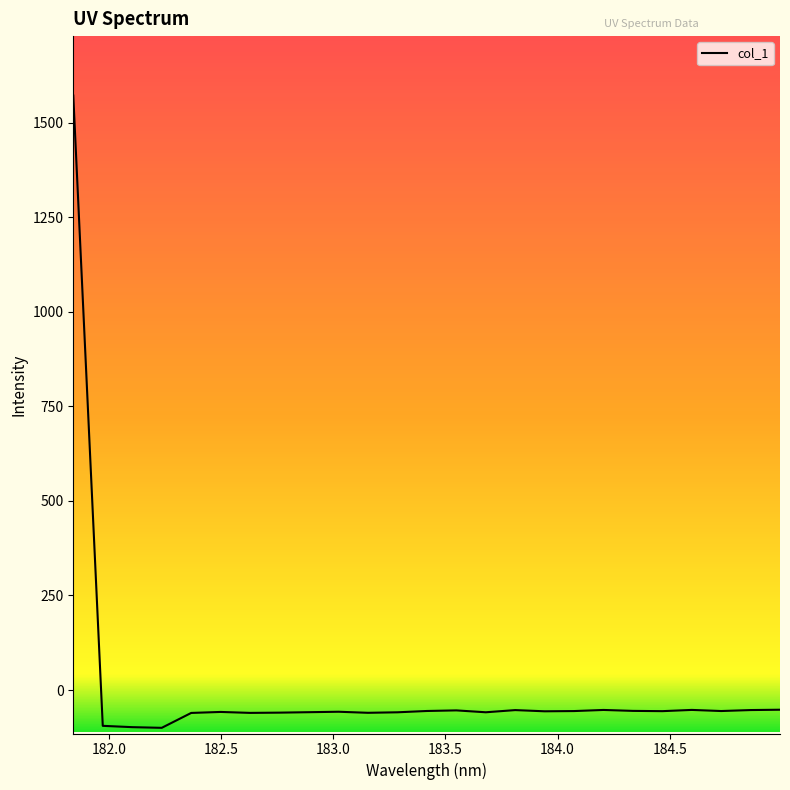

What is the smallest value displayed?

-99.9